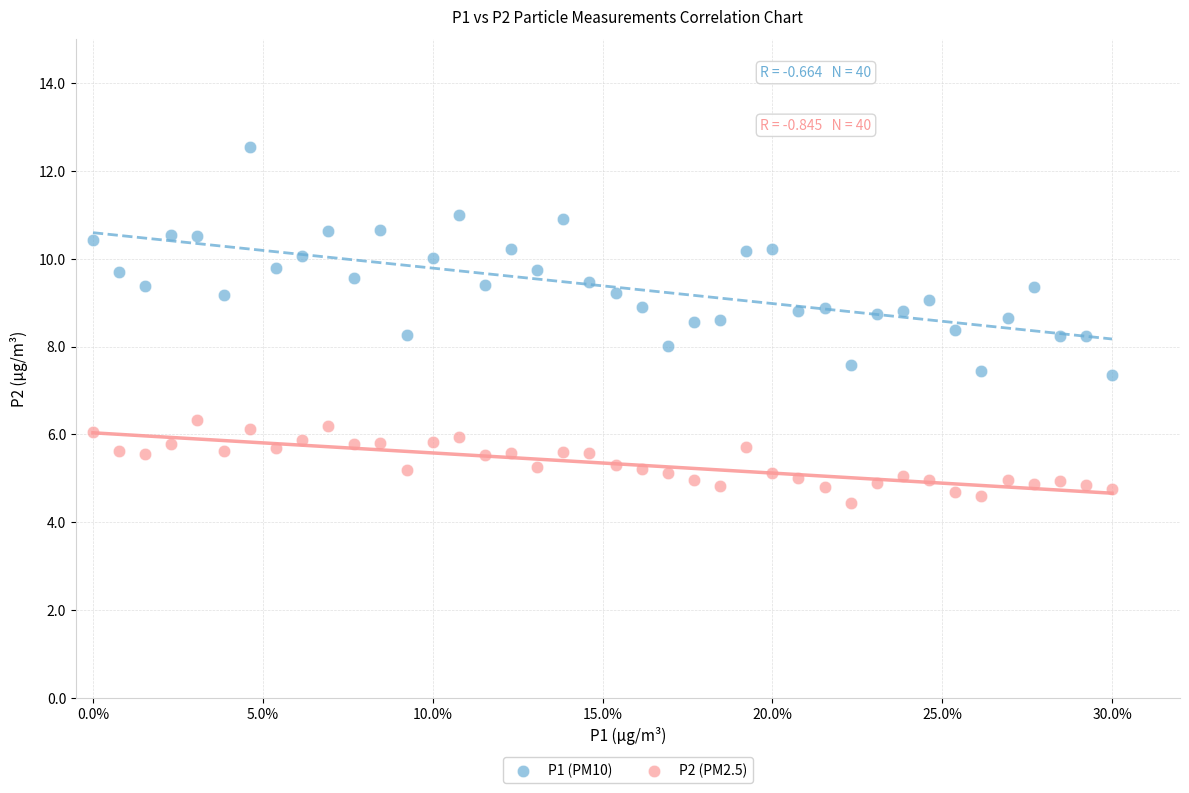

What are all the series names shown in the legend?

P1 (PM10), P2 (PM2.5)